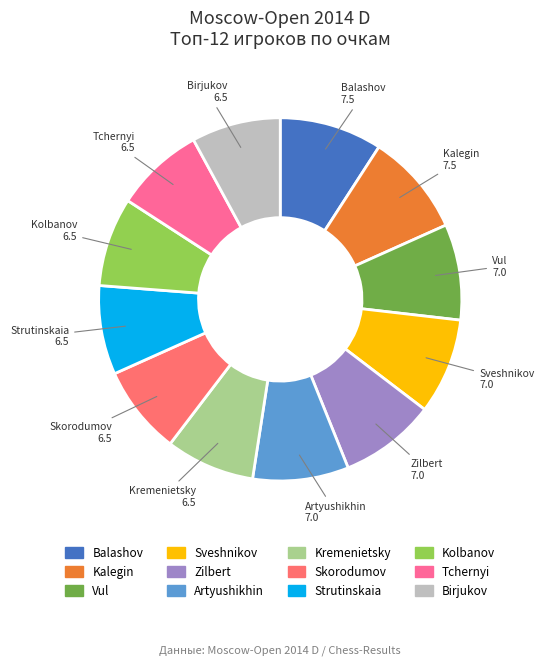

Is there any slice that represents more than half of the pie?

No